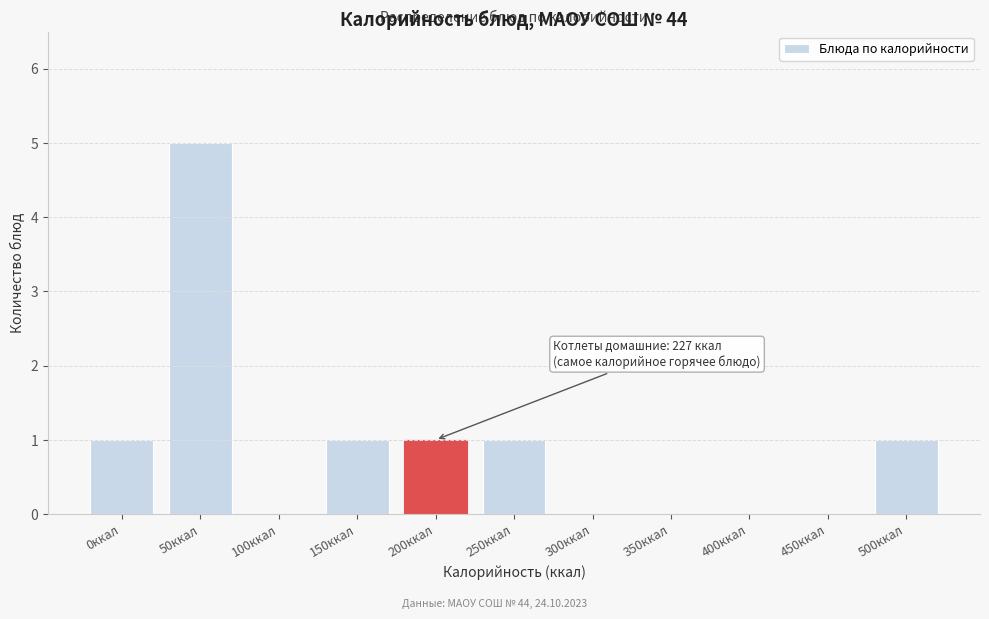

Reading left to right, list all the values displayed in this chart.

0ккал=1	50ккал=5	100ккал=0	150ккал=1	200ккал=1	250ккал=1	300ккал=0	350ккал=0	400ккал=0	450ккал=0	500ккал=1